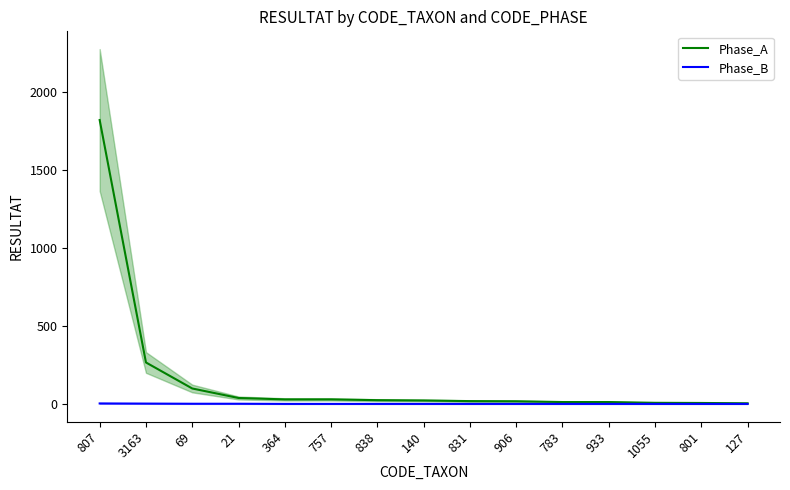

What is the difference between the Phase_B values at 1055 and 807?

3